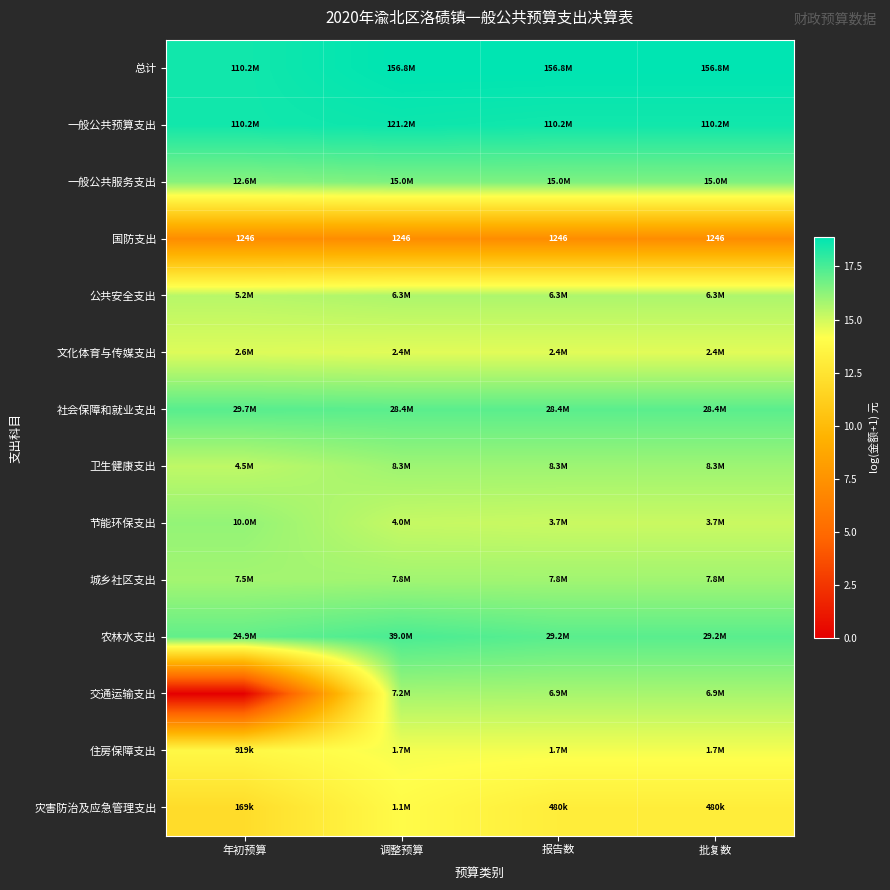

Which category has the highest value across all series?

调整预算